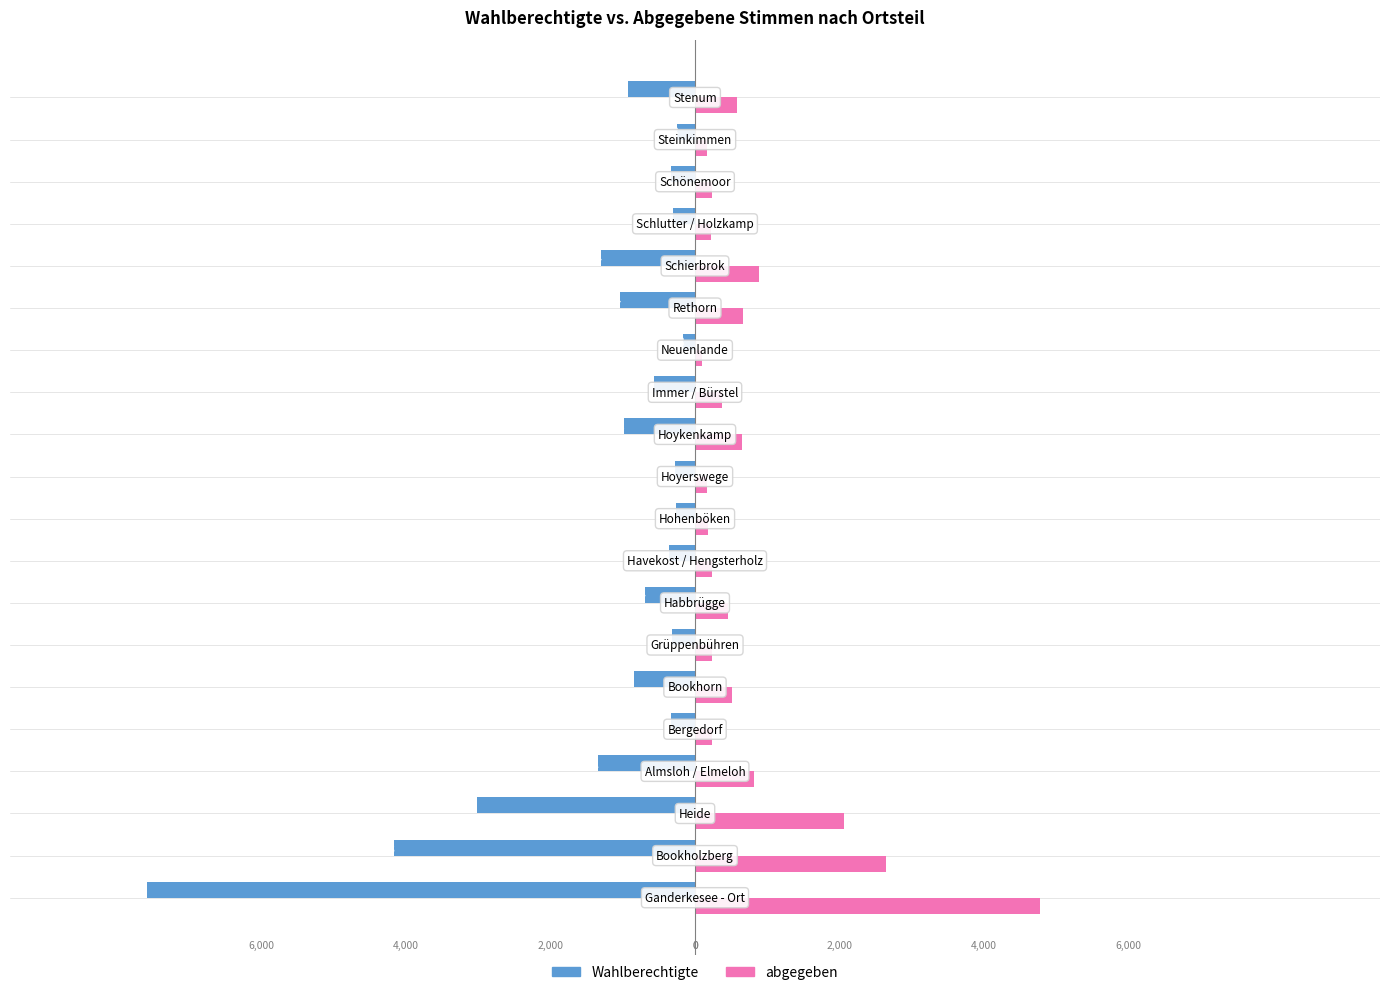

What are all the series names shown in the legend?

Wahlberechtigte, abgegeben